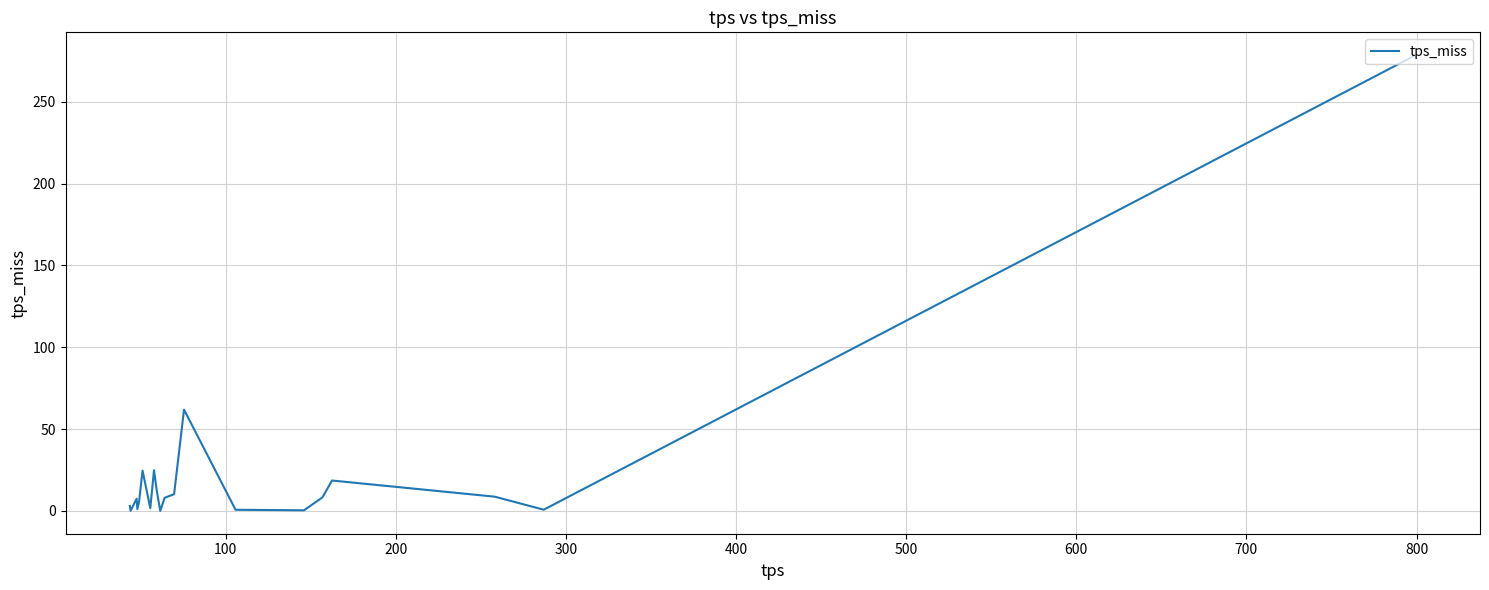

Does the chart display data point markers on the line(s)?

No